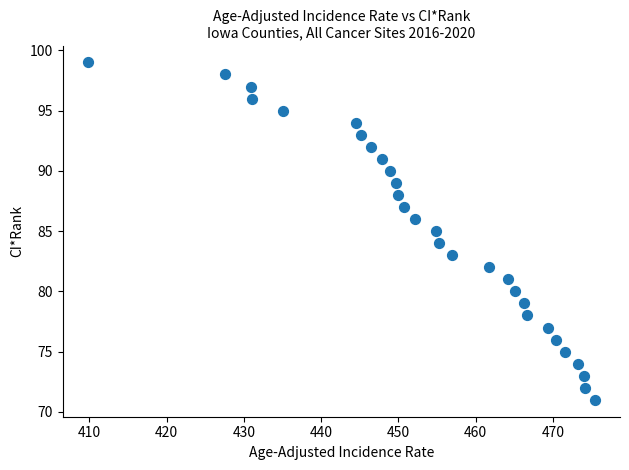

What is the range of Y values (max minus min)?

28